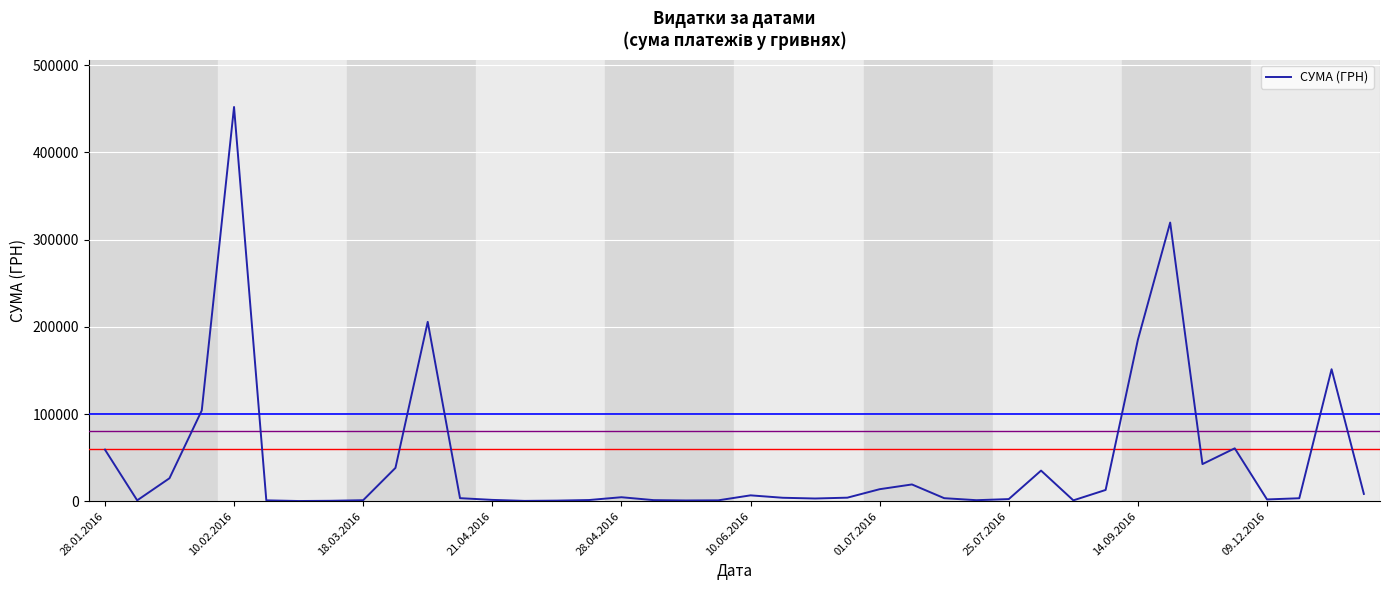

What is the difference between the maximum and minimum values?

451850.0